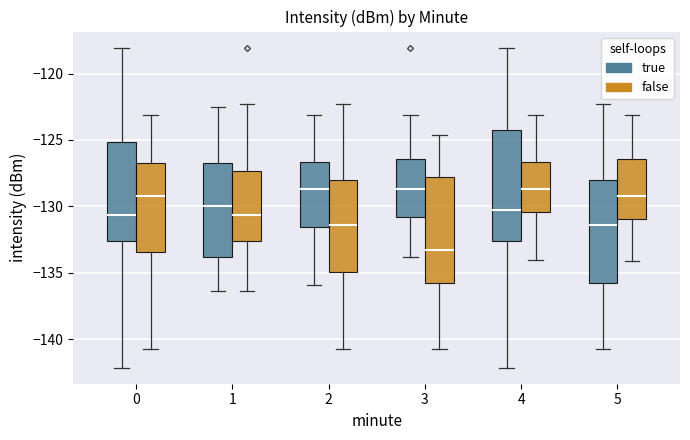

Which box has the lowest median line?

3 (false)